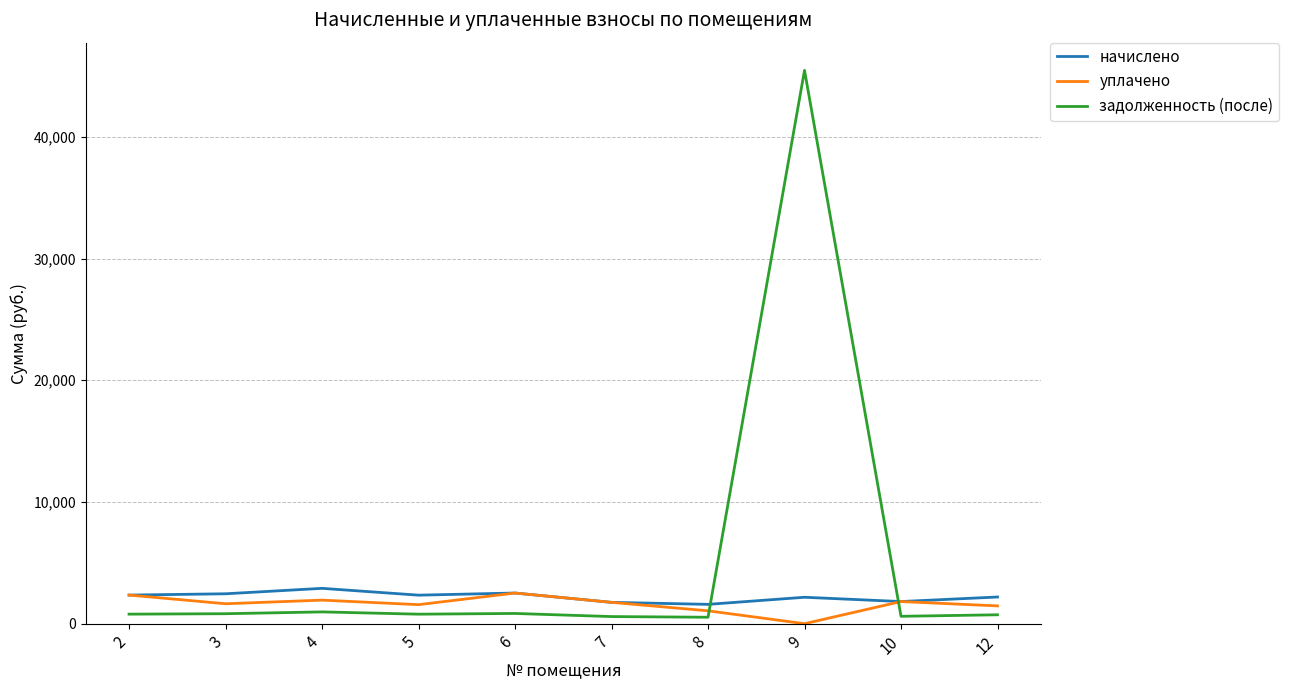

What is the difference between the second highest and second lowest values in the уплачено series?

1291.6